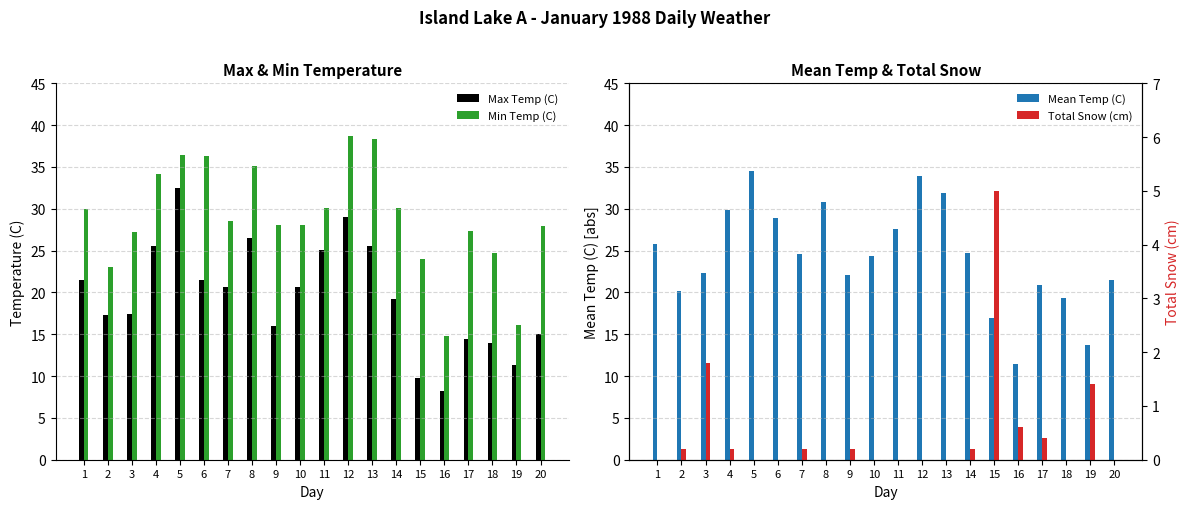

Reading left to right, list all the values displayed in this chart.

Max Temp (C): 21.5	17.3	17.4	25.6	32.5	21.5	20.7	26.5	16.0	20.7	25.1	29.0	25.5	19.2	9.8	8.2	14.4	13.9	11.3	15.0
Min Temp (C): 30.0	23.1	27.2	34.2	36.4	36.3	28.5	35.1	28.1	28.1	30.1	38.7	38.3	30.1	24.0	14.8	27.3	24.7	16.1	27.9
Mean Temp (C): 25.8	20.2	22.3	29.9	34.5	28.9	24.6	30.8	22.1	24.4	27.6	33.9	31.9	24.7	16.9	11.5	20.9	19.3	13.7	21.5
Total Snow (cm): 0.0	0.2	1.8	0.2	0.0	0.0	0.2	0.0	0.2	0.0	0.0	0.0	0.0	0.2	5.0	0.6	0.4	0.0	1.4	0.0